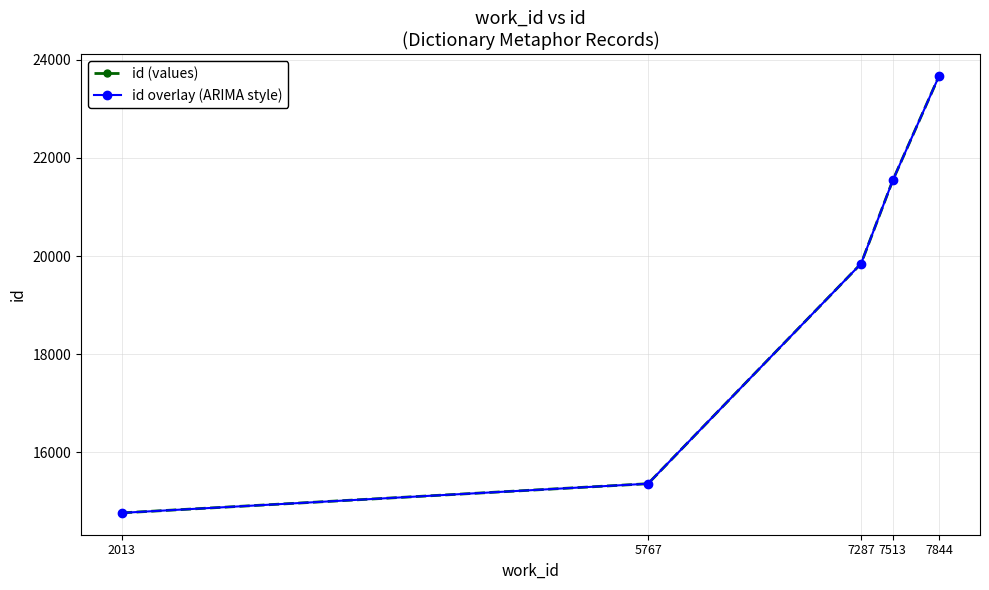

What is the difference between the id overlay (ARIMA style) values at 2013 and 5767?

594